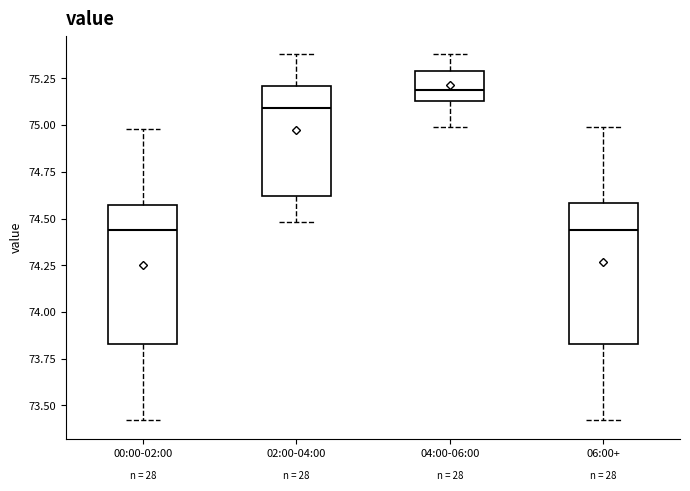

Reading left to right, transcribe this box plot: for each box, give where its median line is, the range the box spans, and where its two whiskers end, as read against the y-axis. The values are not printed on the chart, so give them approximately, as read against the axis.

00:00-02:00: median 74.45, box 73.85 to 74.55, whiskers 73.40 to 75.00
02:00-04:00: median 75.10, box 74.60 to 75.20, whiskers 74.50 to 75.40
04:00-06:00: median 75.20, box 75.15 to 75.30, whiskers 75.00 to 75.40
06:00+: median 74.45, box 73.85 to 74.60, whiskers 73.40 to 75.00